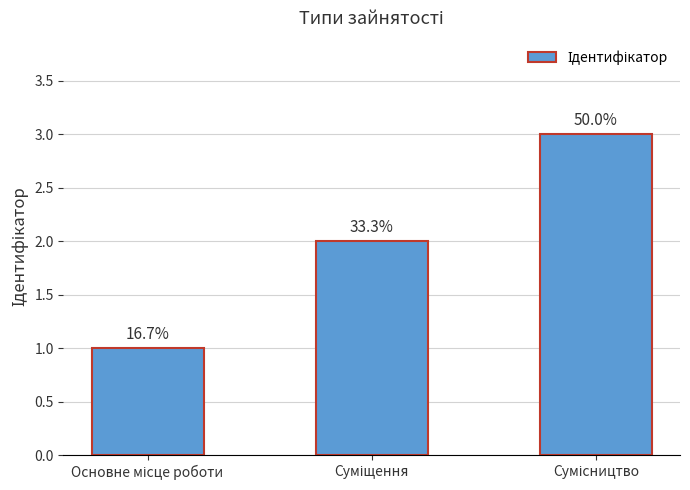

Between Суміщення and Основне місце роботи, which is larger?

Суміщення